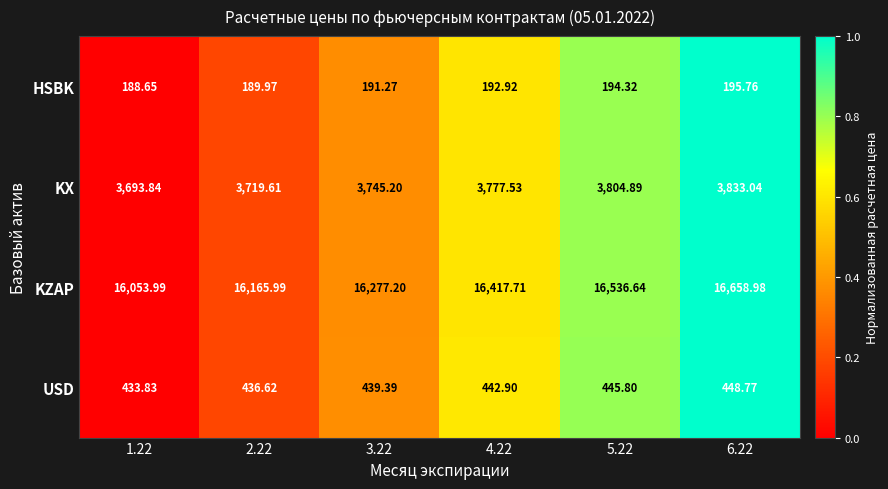

Is the value of USD at 5.22 greater than the value of HSBK at 1.22?

Yes